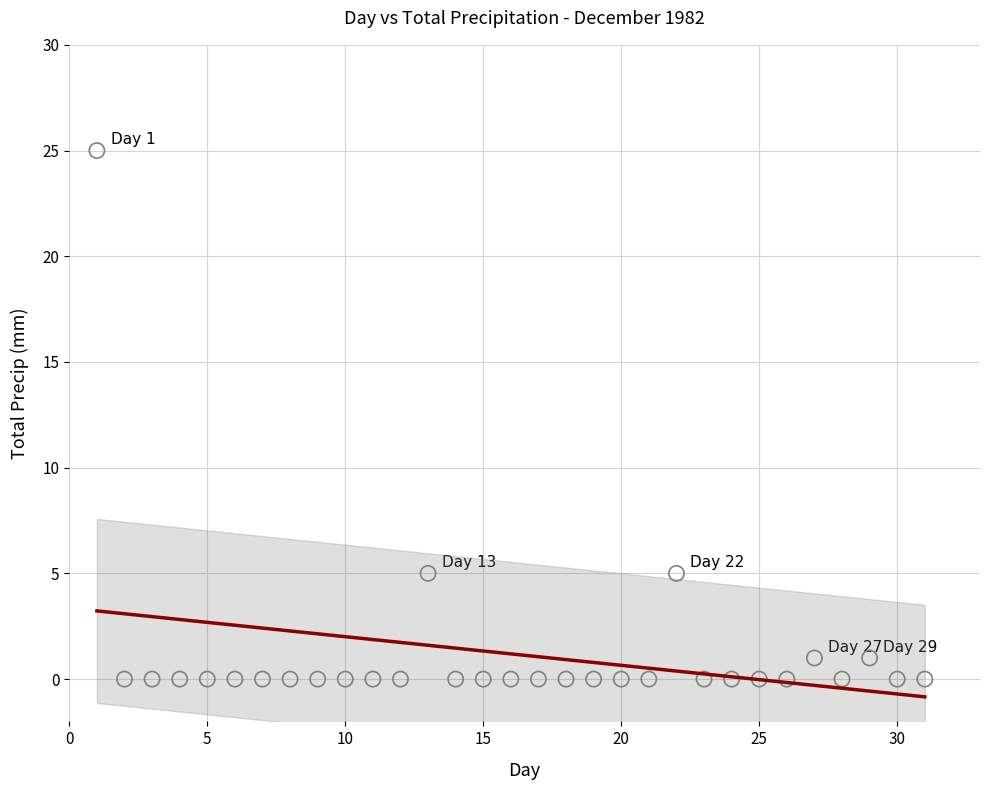

What is the range of Y values (max minus min)?

25